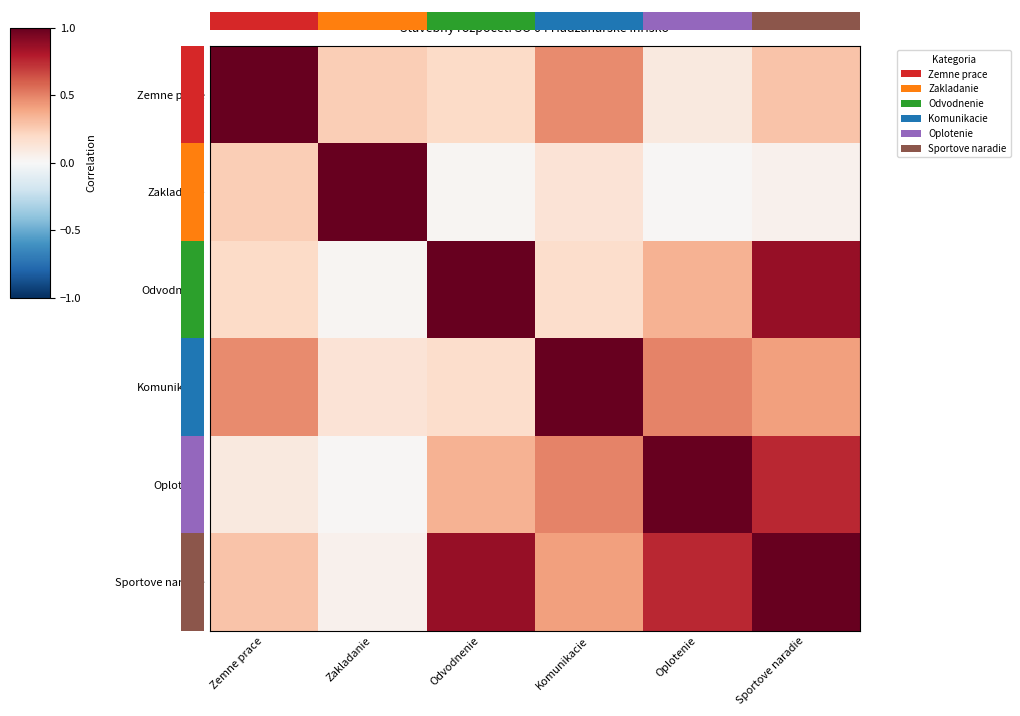

What is the sum of all Sportove naradie values?

3.4